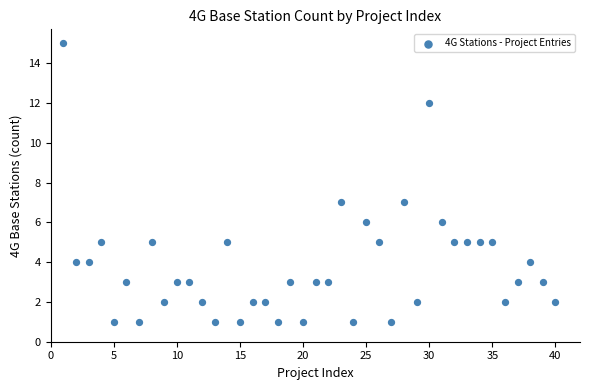

What is the range of Y values (max minus min)?

14